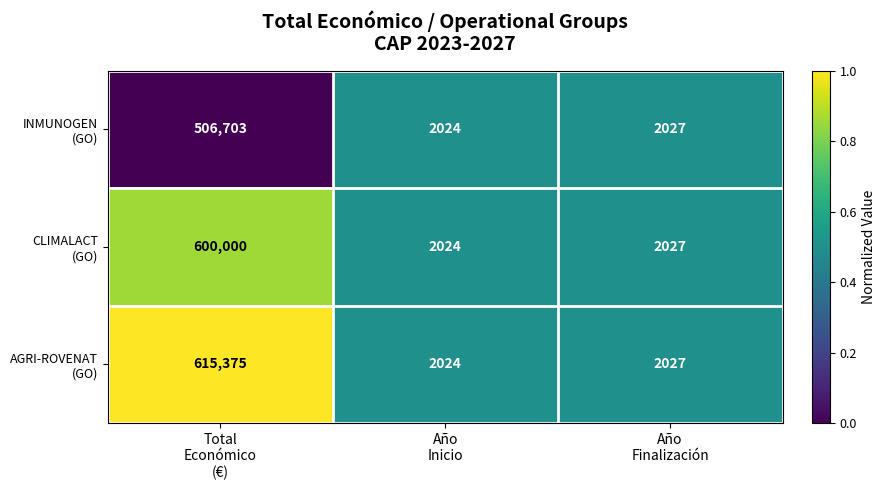

What is the maximum value shown in the chart?

615375